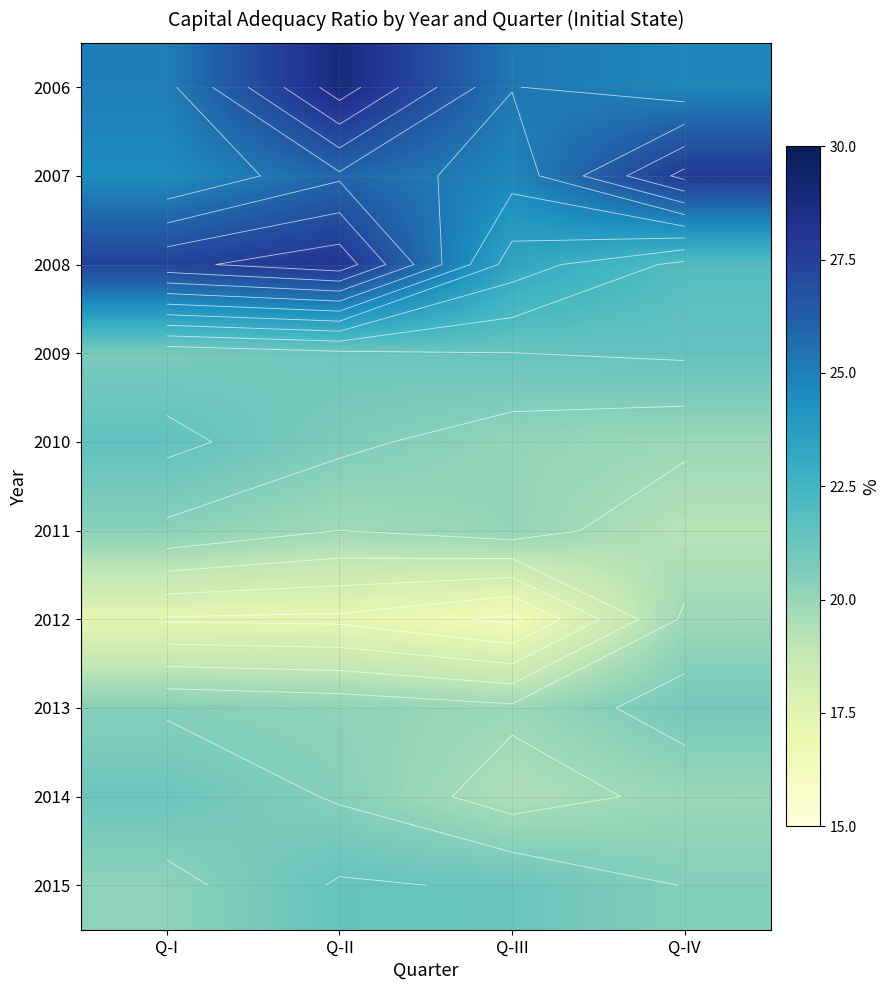

List the labels in order of 2015 value, largest first.

Q-II, Q-III, Q-IV, Q-I